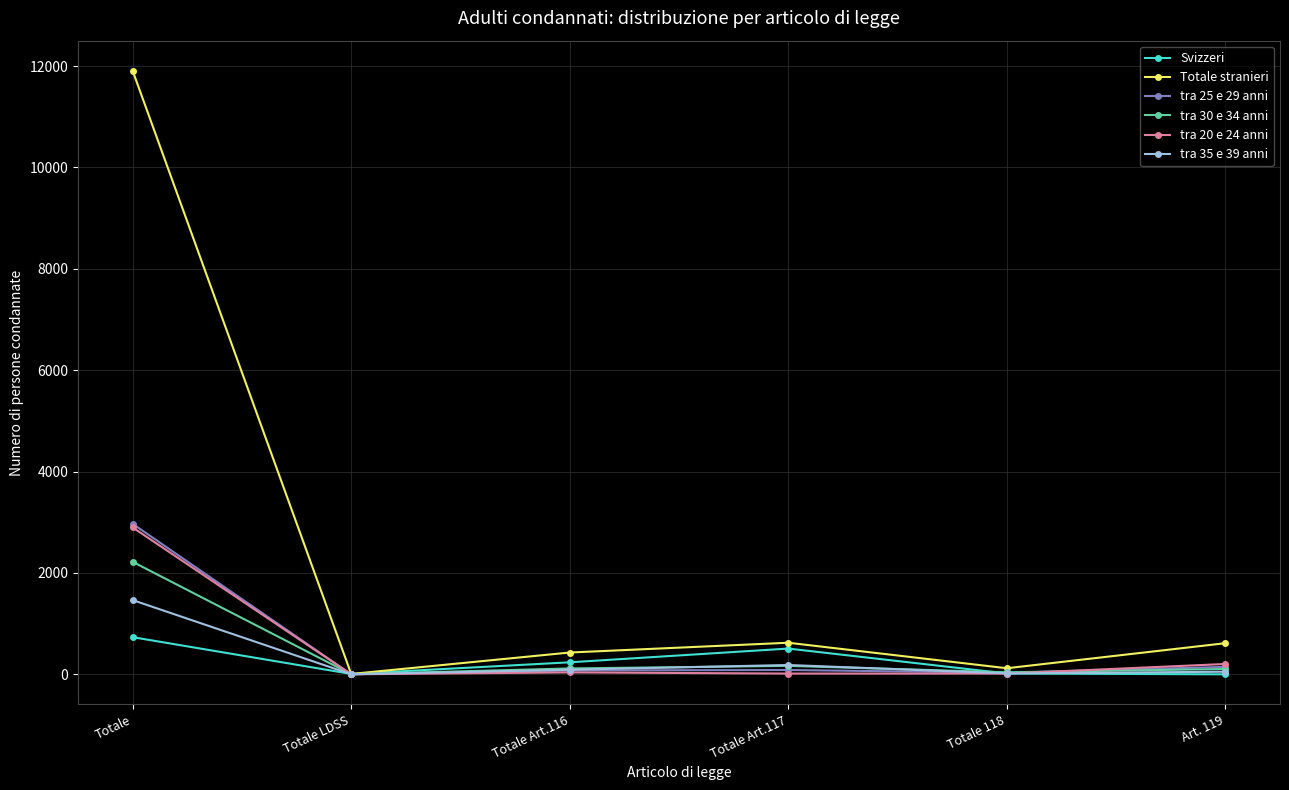

How many lines are shown in the chart?

6